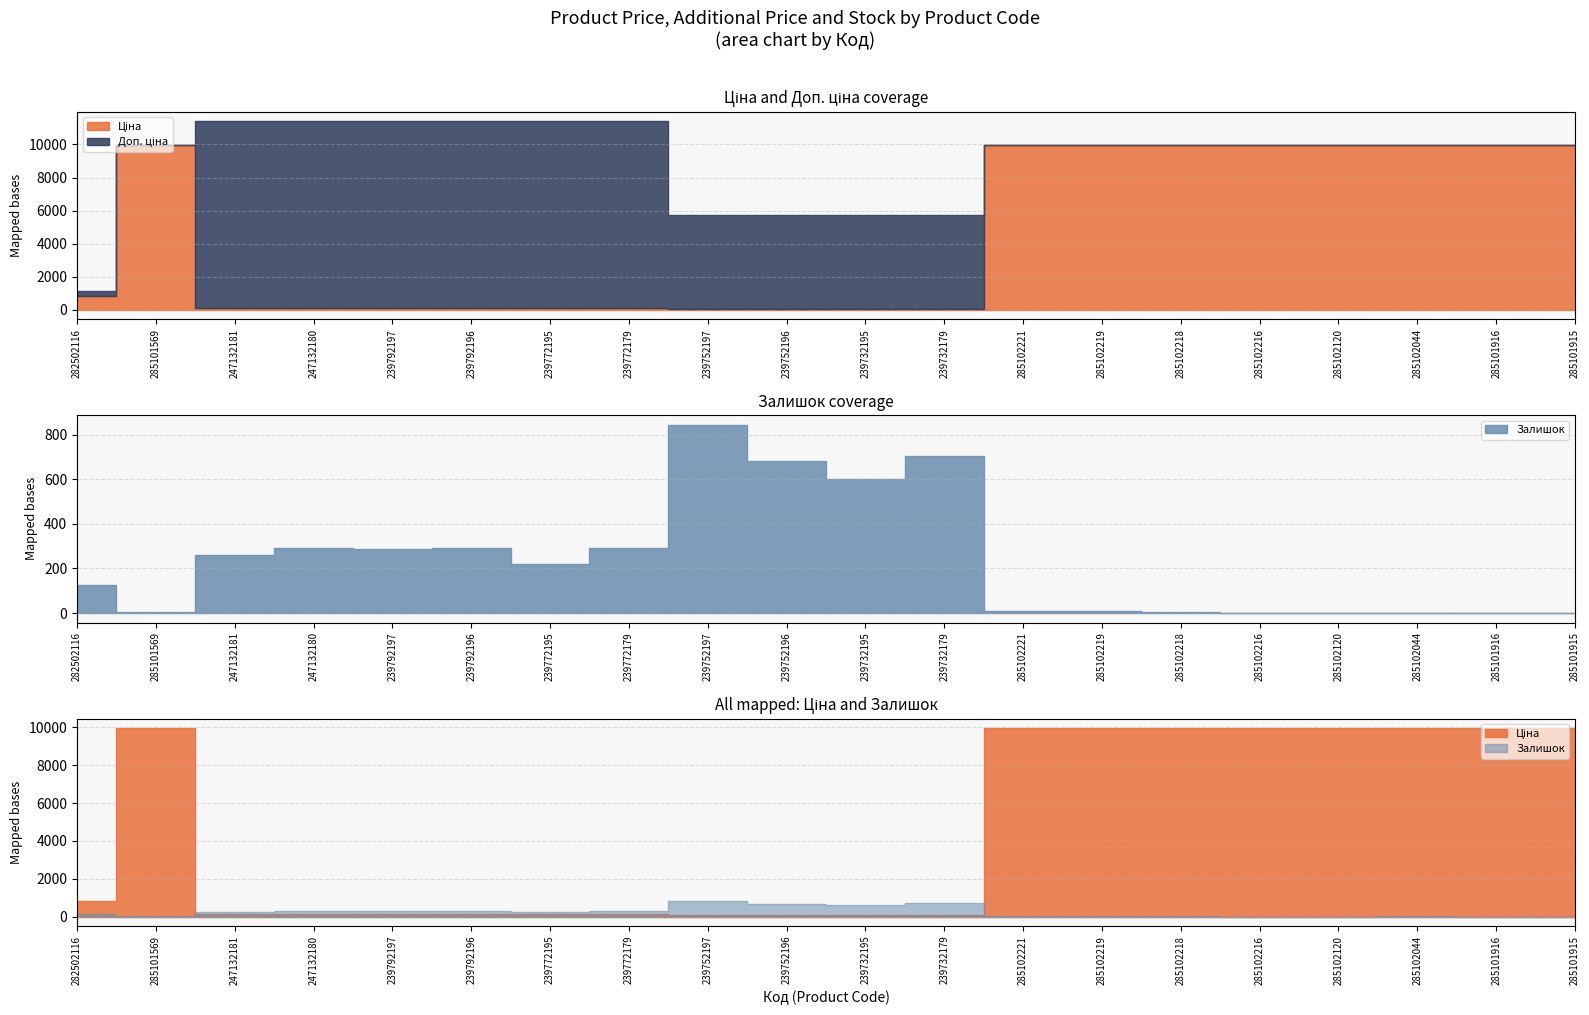

True or false: Ціна and Доп. ціна cross at least once.

False